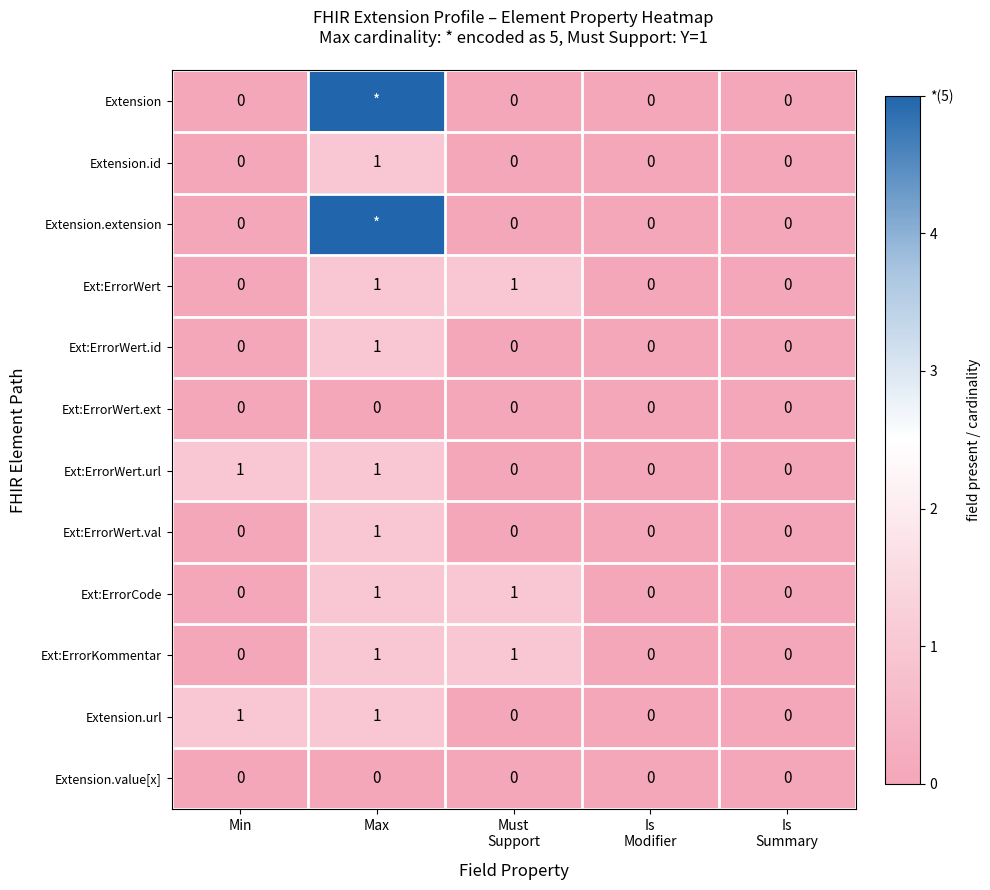

The value of Ext:ErrorCode at Max is 2. True or false?

False